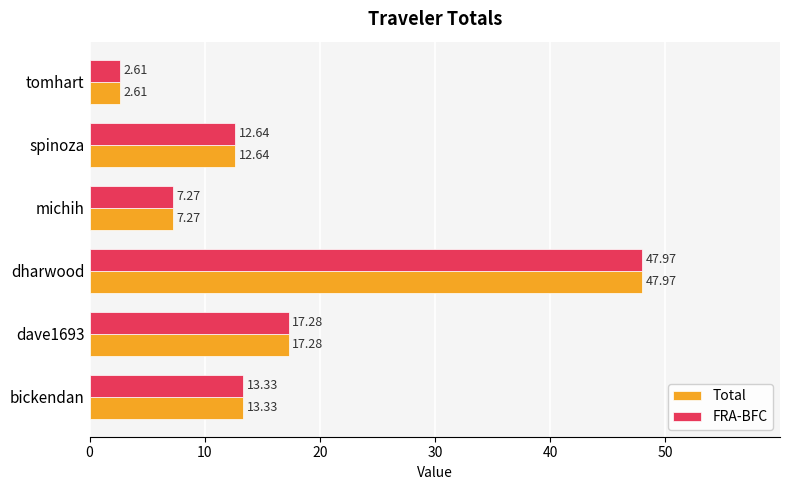

Rank the categories by FRA-BFC value from lowest to highest.

tomhart, michih, spinoza, bickendan, dave1693, dharwood